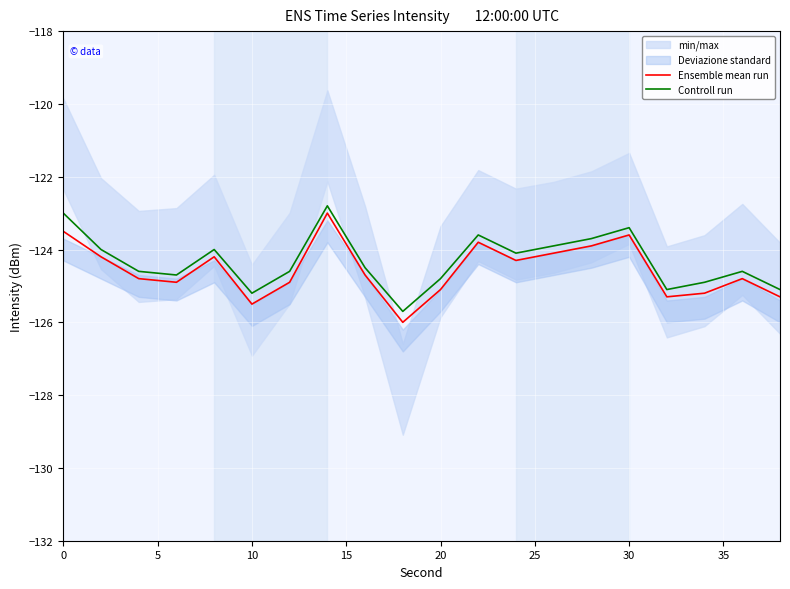

How many interior local peaks does the Controll run series have?

5